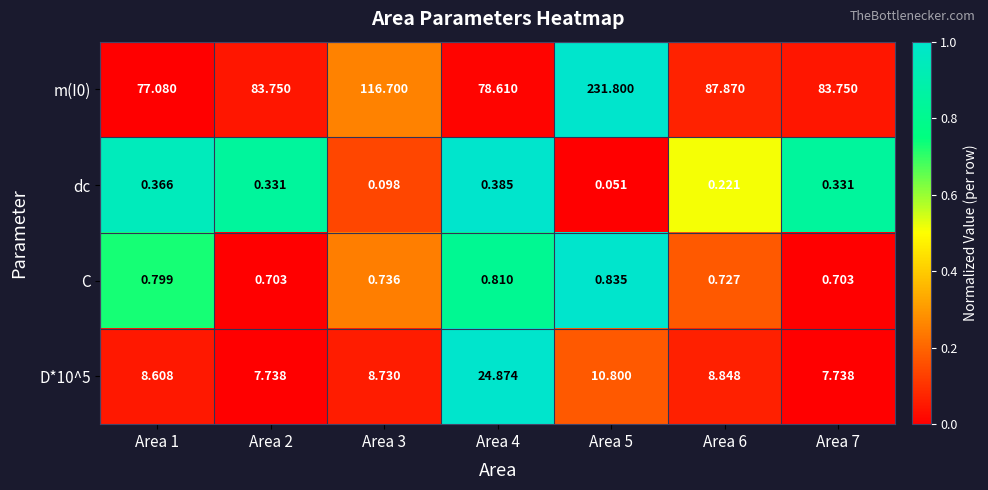

Is the value of m(I0) at Area 2 greater than the value of D*10^5 at Area 2?

Yes